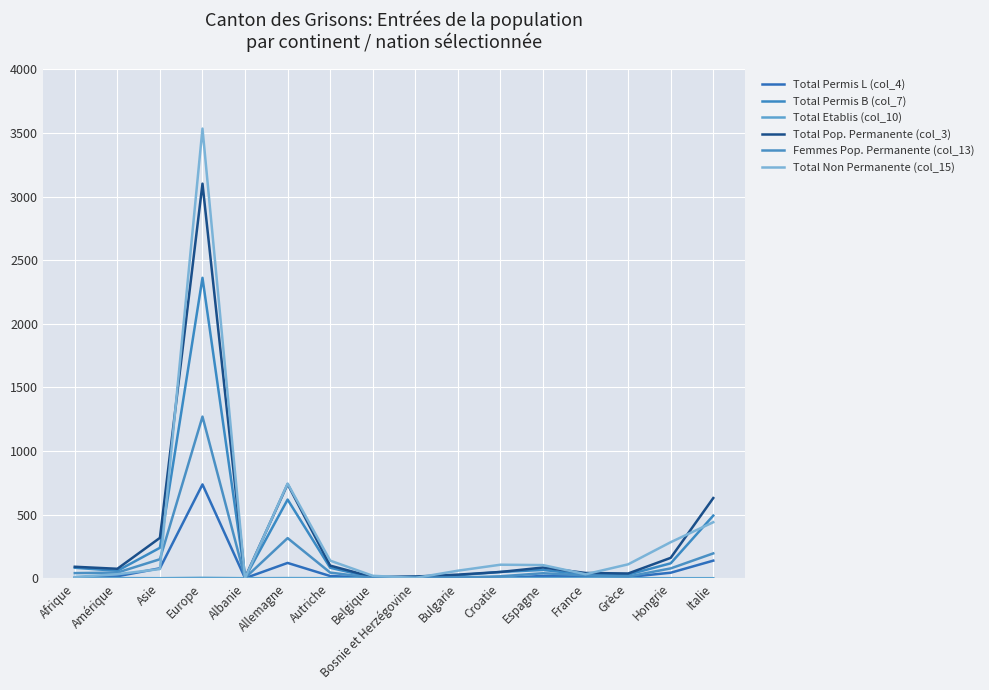

How many data points in Total Permis B (col_7) are less than 65?

8